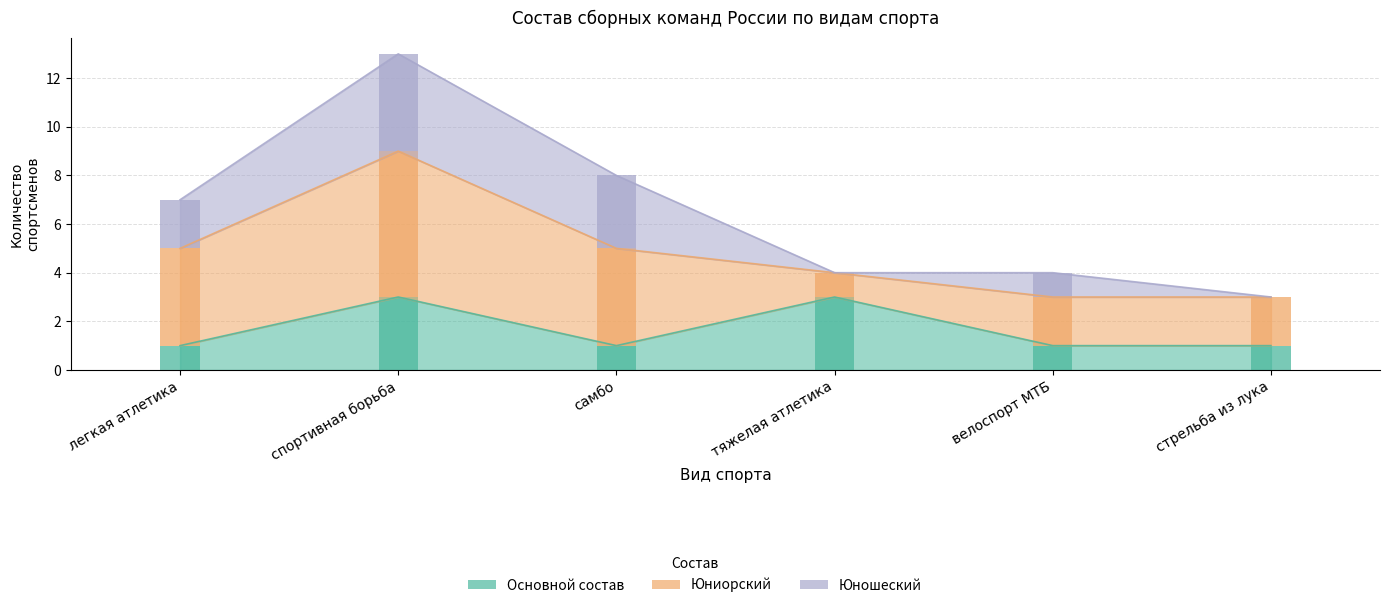

How many Основной состав values are between 1 and 3?

6